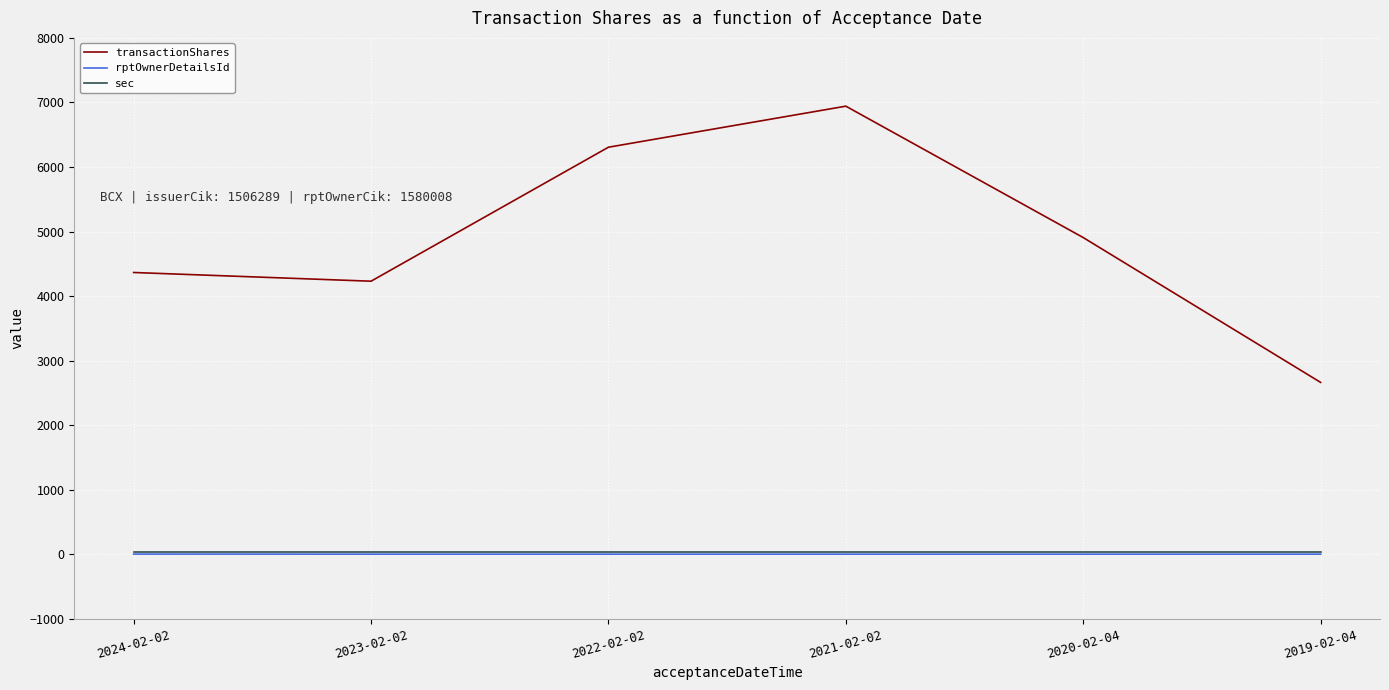

At which label does transactionShares reach its minimum?

2019-02-04